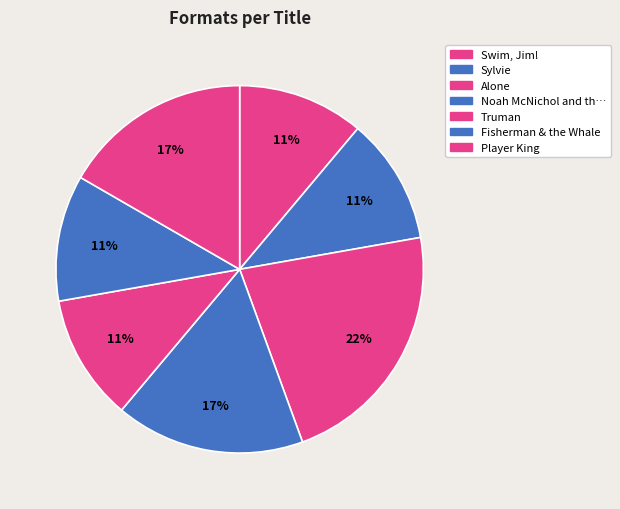

Which category has the smallest portion of the pie?

Swim, Jim!